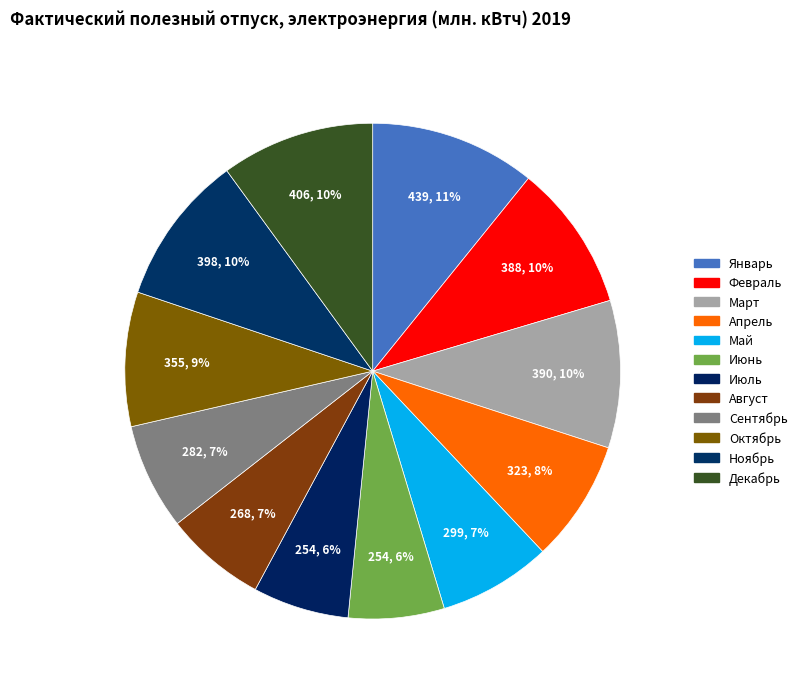

Count the number of slices in the pie.

12